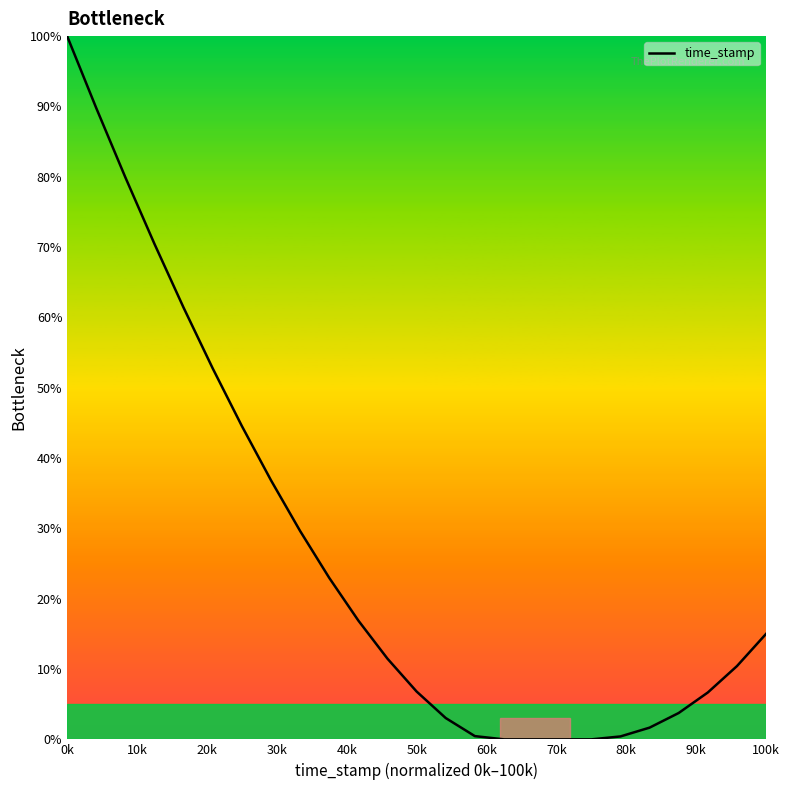

What is the maximum value shown in the chart?

100.0